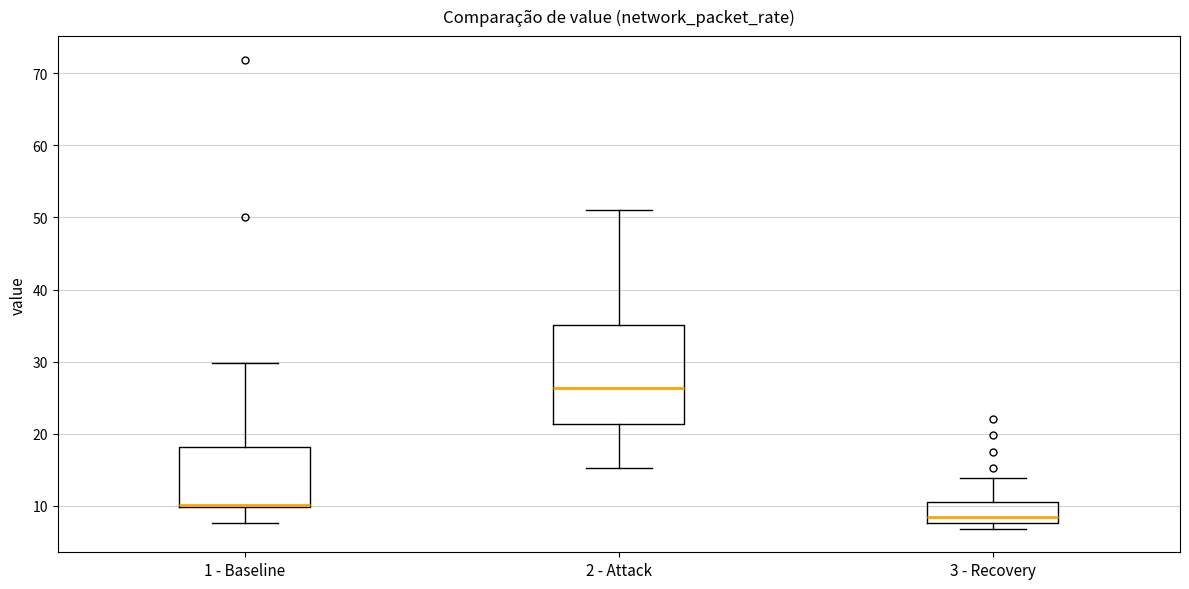

Where is the upper edge of the box for 3 - Recovery on the y-axis? The values are not printed on the chart, so give them approximately, as read against the axis.

11